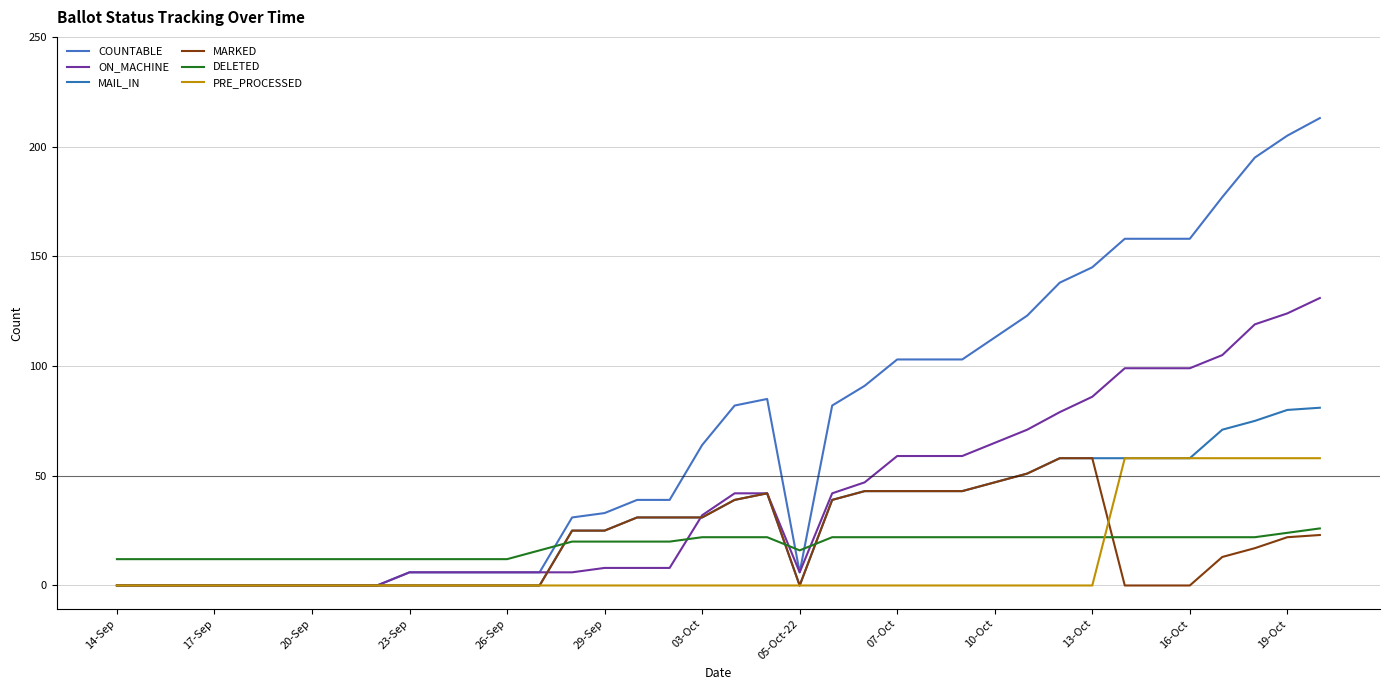

What is the average value of the PRE_PROCESSED series?

11